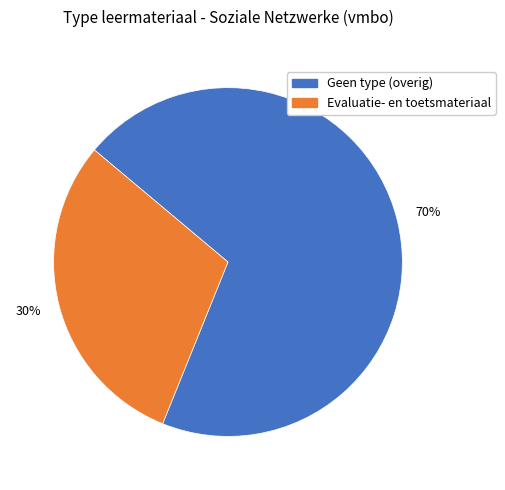

To the nearest percent, what is the average slice percentage?

50%